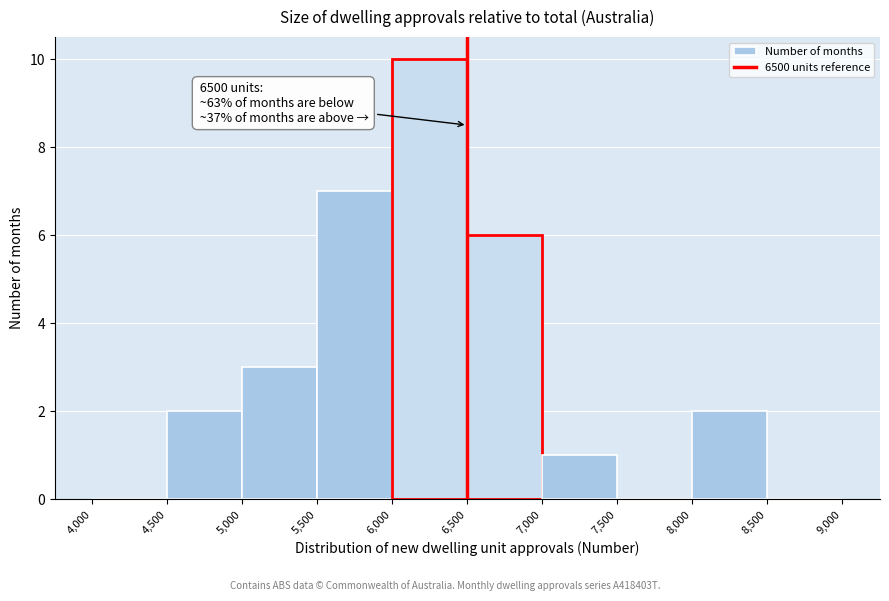

Which range on the x-axis has the tallest bar?

6,000 to 6,500